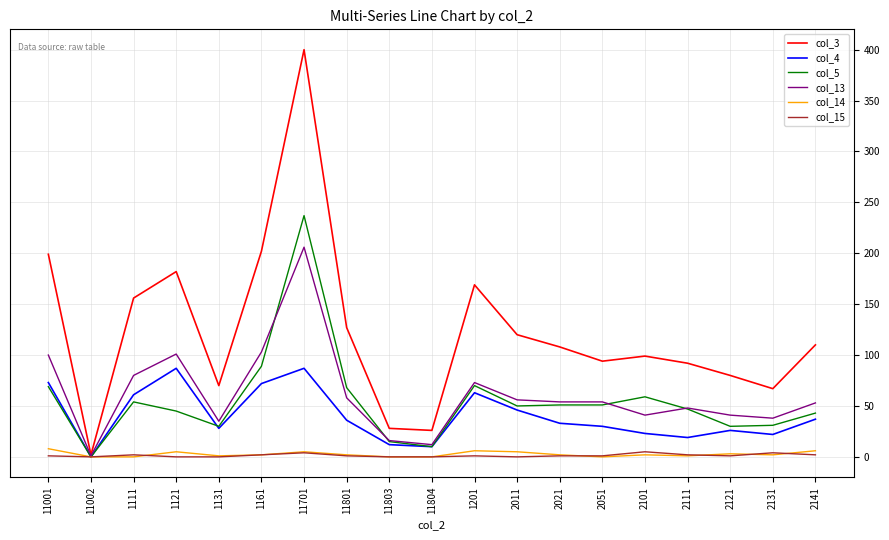

At which category is the sum across all series the highest?

11701